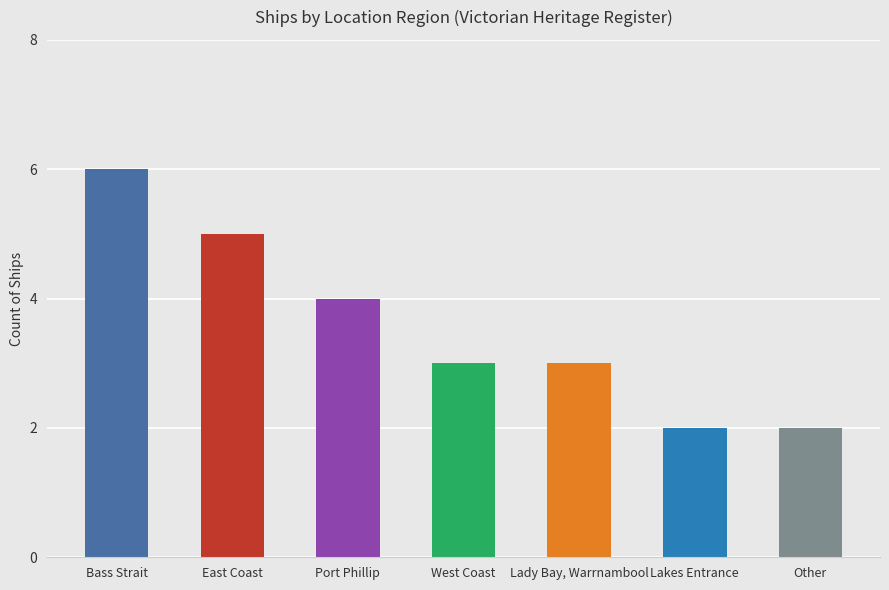

What is the minimum value shown in the chart?

2